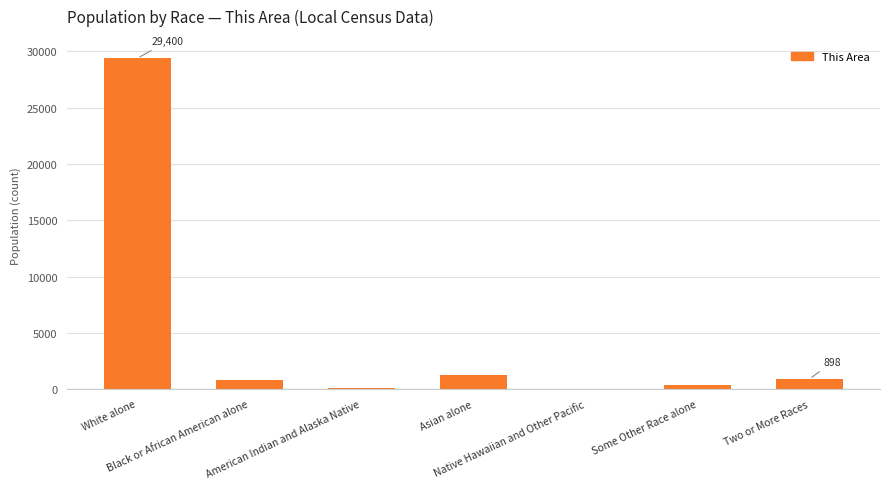

At which label does the data first exceed 770?

White alone